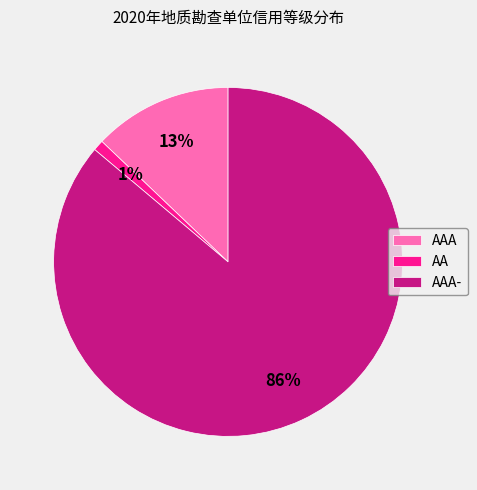

To the nearest percent, what percentage of the pie is AAA-?

86%